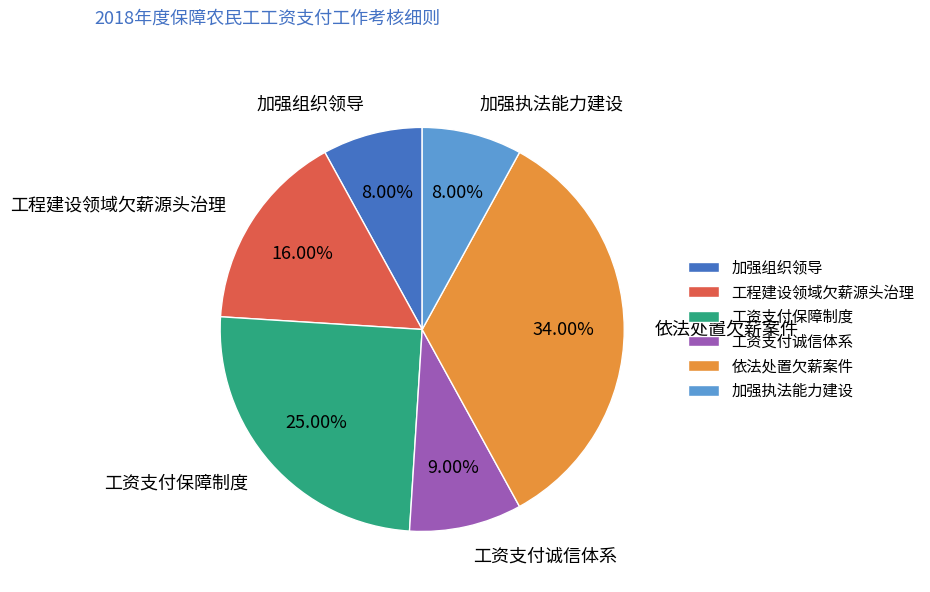

Which has a higher value, 加强组织领导 or 依法处置欠薪案件?

依法处置欠薪案件